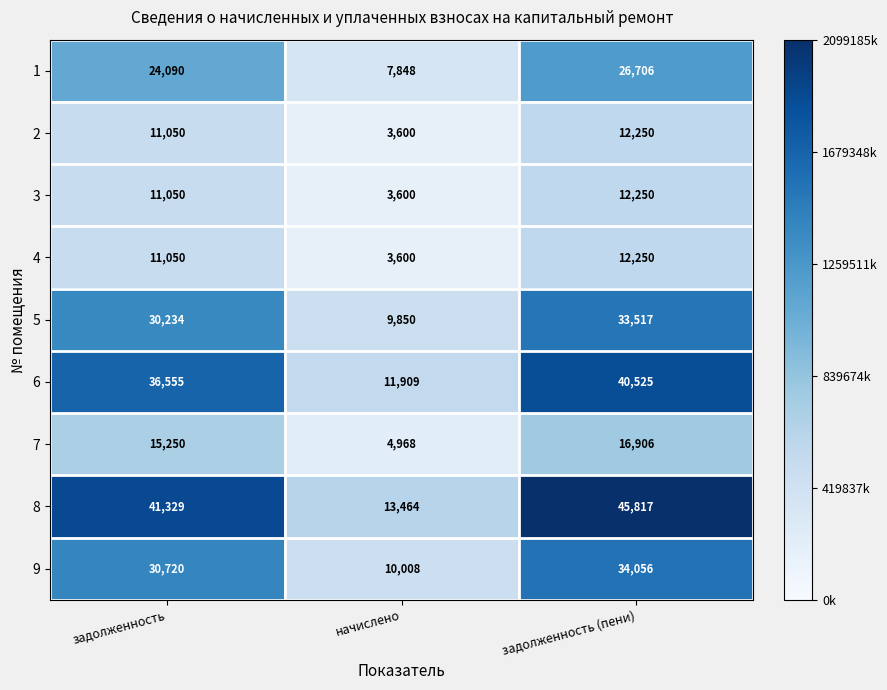

How many 7 values are between 4968 and 16906?

3